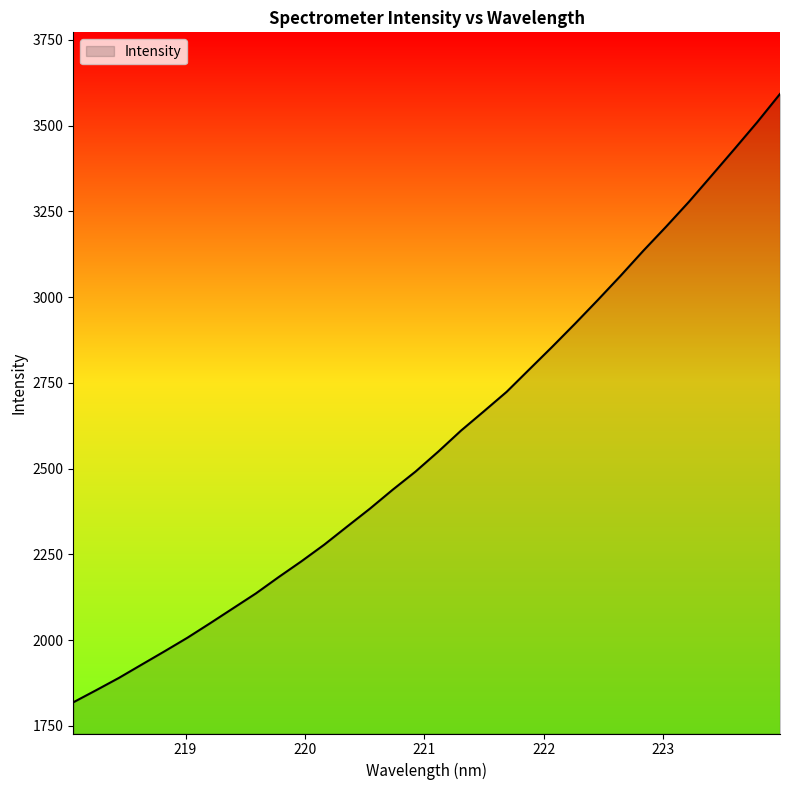

What is the difference between the maximum and minimum values?

1773.8